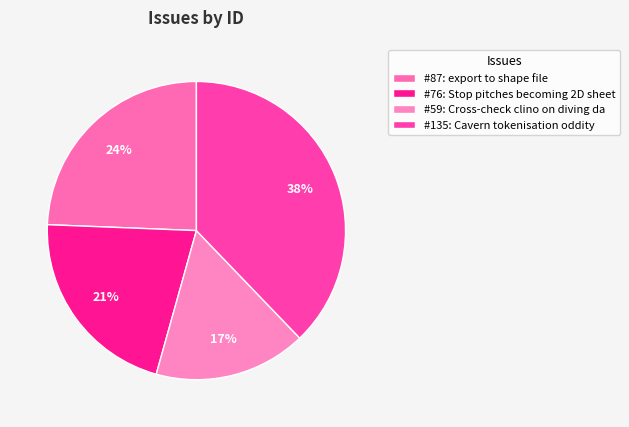

Is there a majority slice in this chart?

No